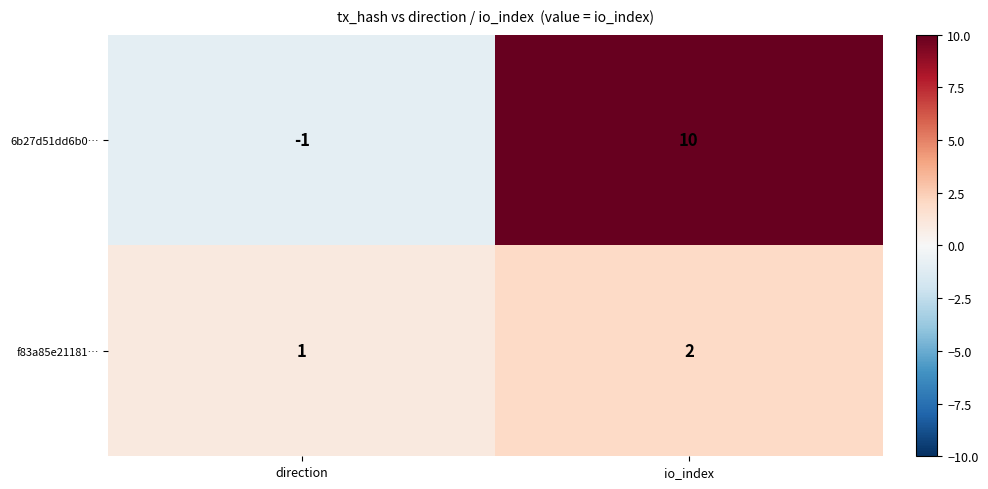

What is the difference between the maximum and minimum values in the 6b27d51dd6b0… series?

11